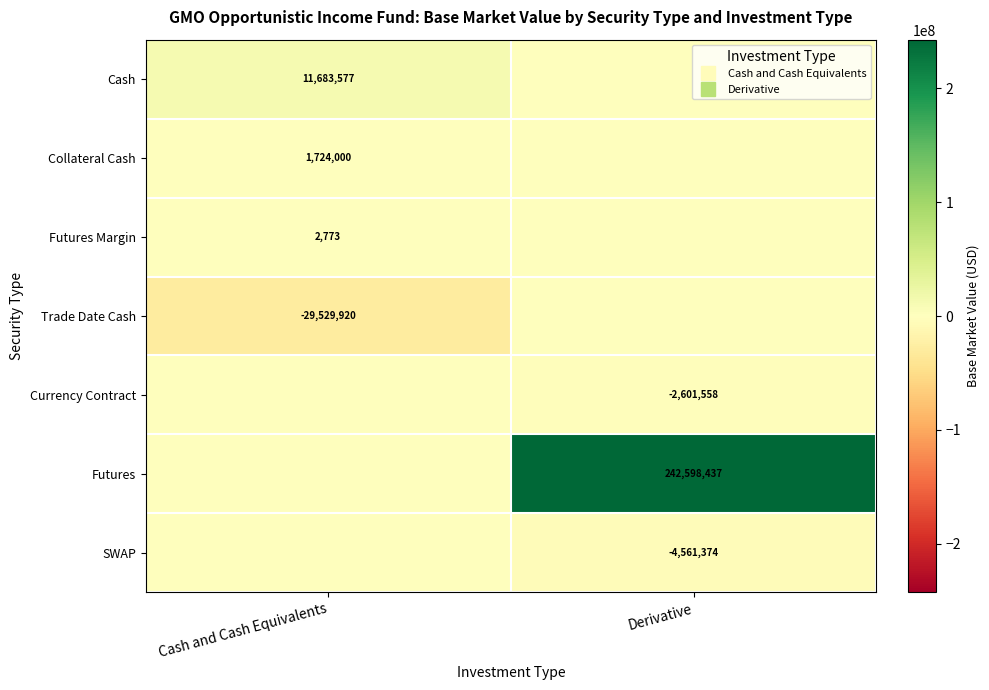

The Cash series shows 0.0 at Derivative. True or false?

True